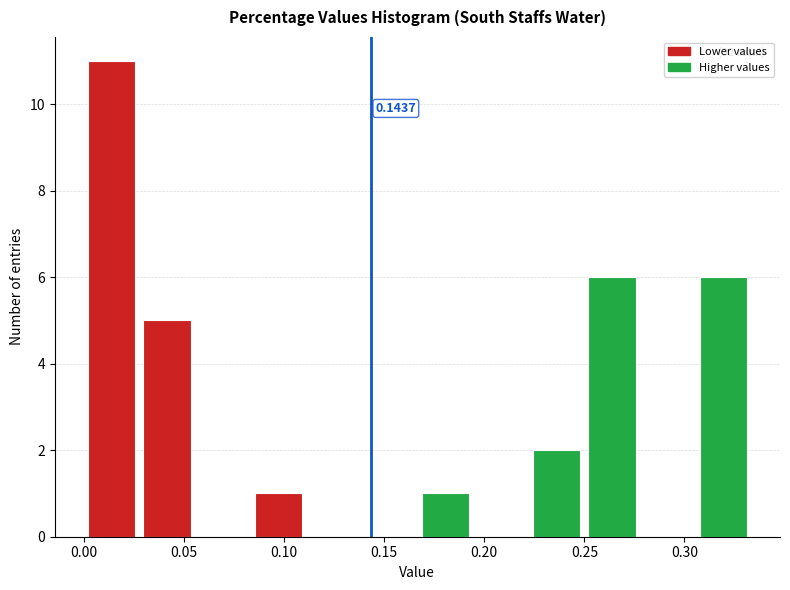

Which range on the x-axis has the tallest bar?

0.000 to 0.030